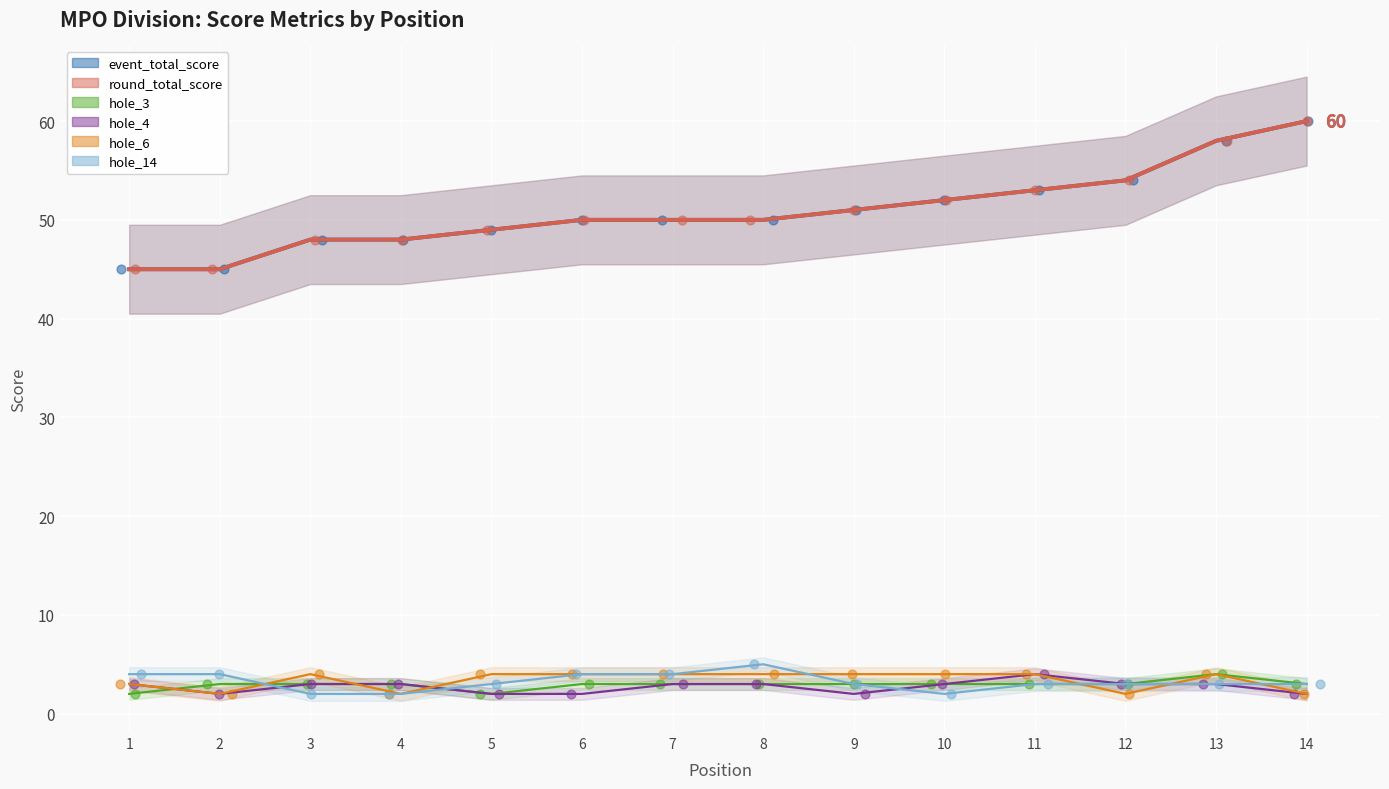

Which series reaches the minimum Y coordinate?

hole_3